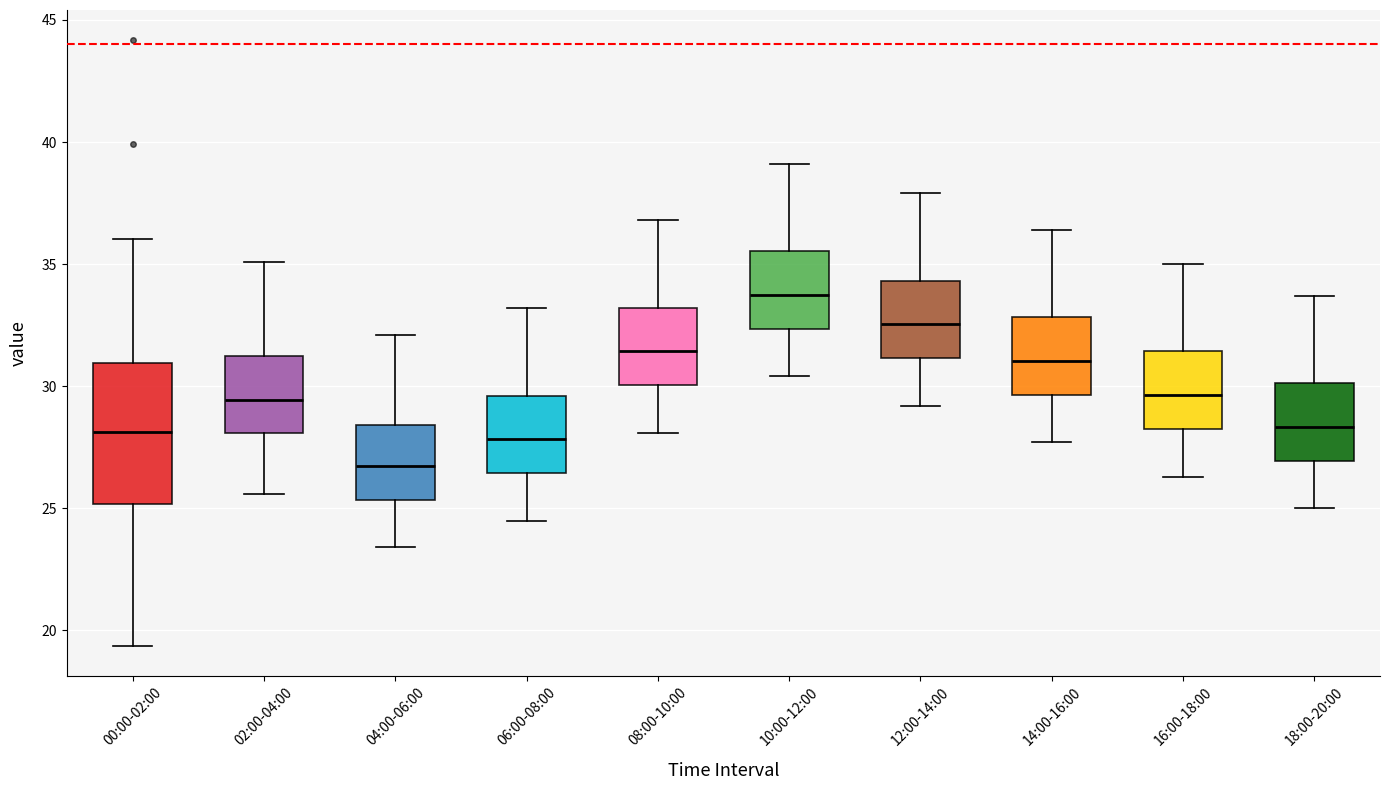

Reading left to right, transcribe this box plot: for each box, give where its median line is, the range the box spans, and where its two whiskers end, as read against the y-axis. The values are not printed on the chart, so give them approximately, as read against the axis.

00:00-02:00: median 28.0, box 25.0 to 31.0, whiskers 19.5 to 36.0
02:00-04:00: median 29.5, box 28.0 to 31.5, whiskers 25.5 to 35.0
04:00-06:00: median 27.0, box 25.5 to 28.5, whiskers 23.5 to 32.0
06:00-08:00: median 28.0, box 26.5 to 29.5, whiskers 24.5 to 33.0
08:00-10:00: median 31.5, box 30.0 to 33.0, whiskers 28.0 to 37.0
10:00-12:00: median 34.0, box 32.5 to 35.5, whiskers 30.5 to 39.0
12:00-14:00: median 32.5, box 31.0 to 34.5, whiskers 29.0 to 38.0
14:00-16:00: median 31.0, box 29.5 to 33.0, whiskers 27.5 to 36.5
16:00-18:00: median 29.5, box 28.5 to 31.5, whiskers 26.5 to 35.0
18:00-20:00: median 28.5, box 27.0 to 30.0, whiskers 25.0 to 33.5